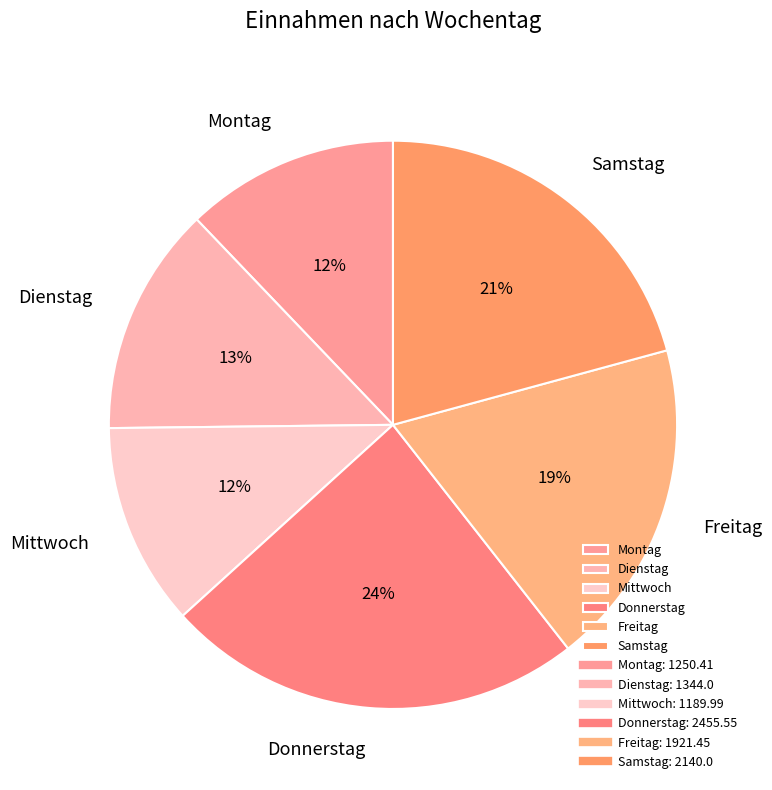

Does Freitag represent more than half of the total?

No